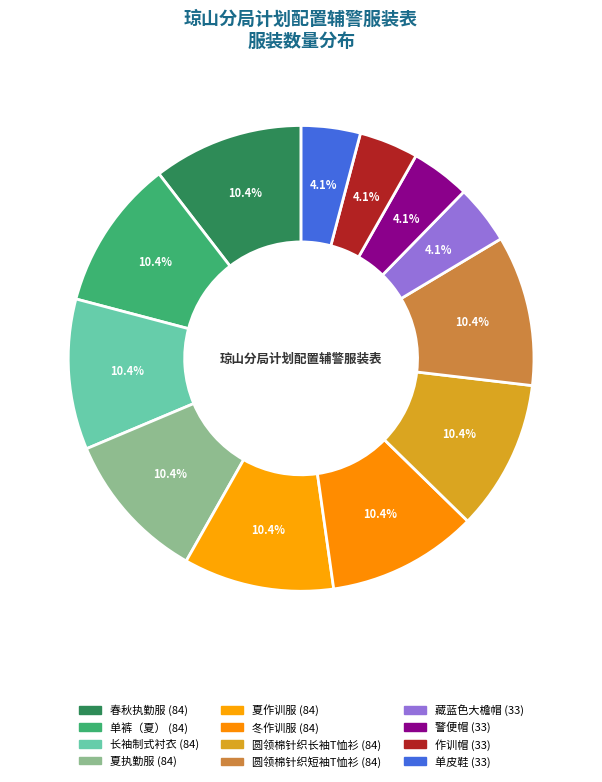

Count the number of slices in the pie.

12